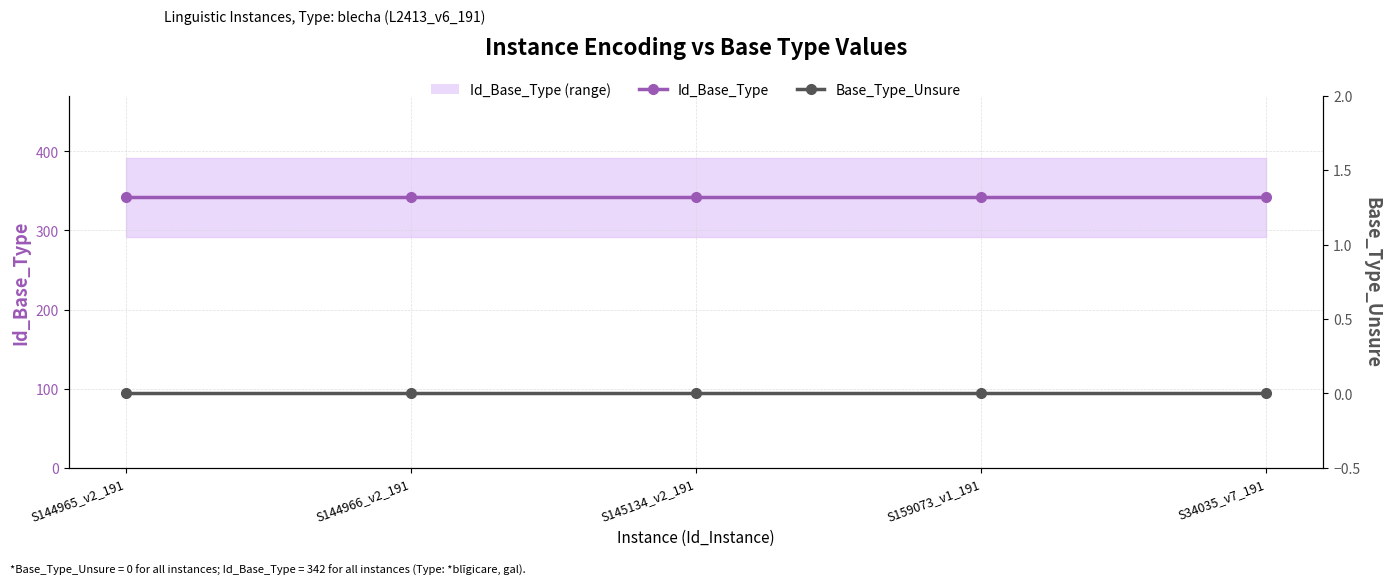

Which category has the highest value in the Base_Type_Unsure series?

S144965_v2_191